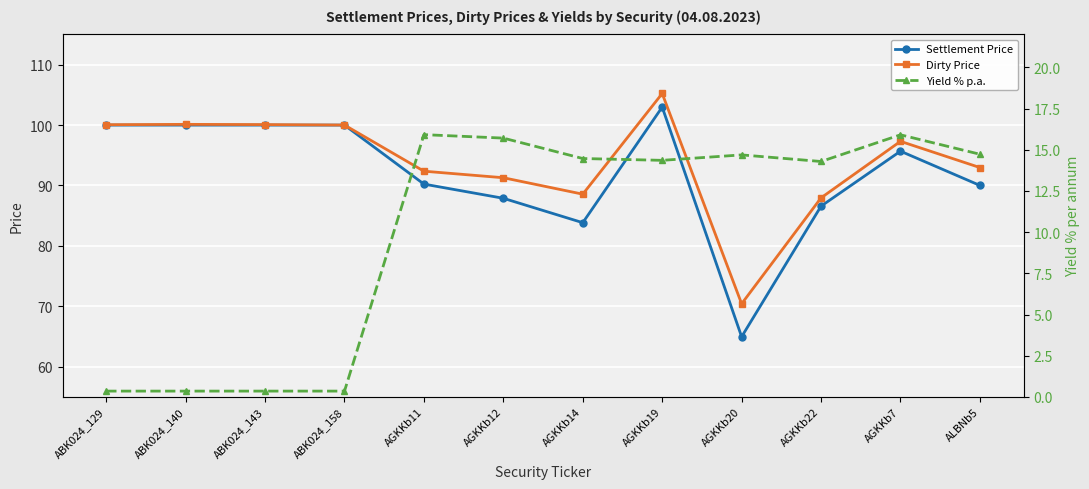

True or false: Dirty Price has more than 2 points higher than both neighbors.

True